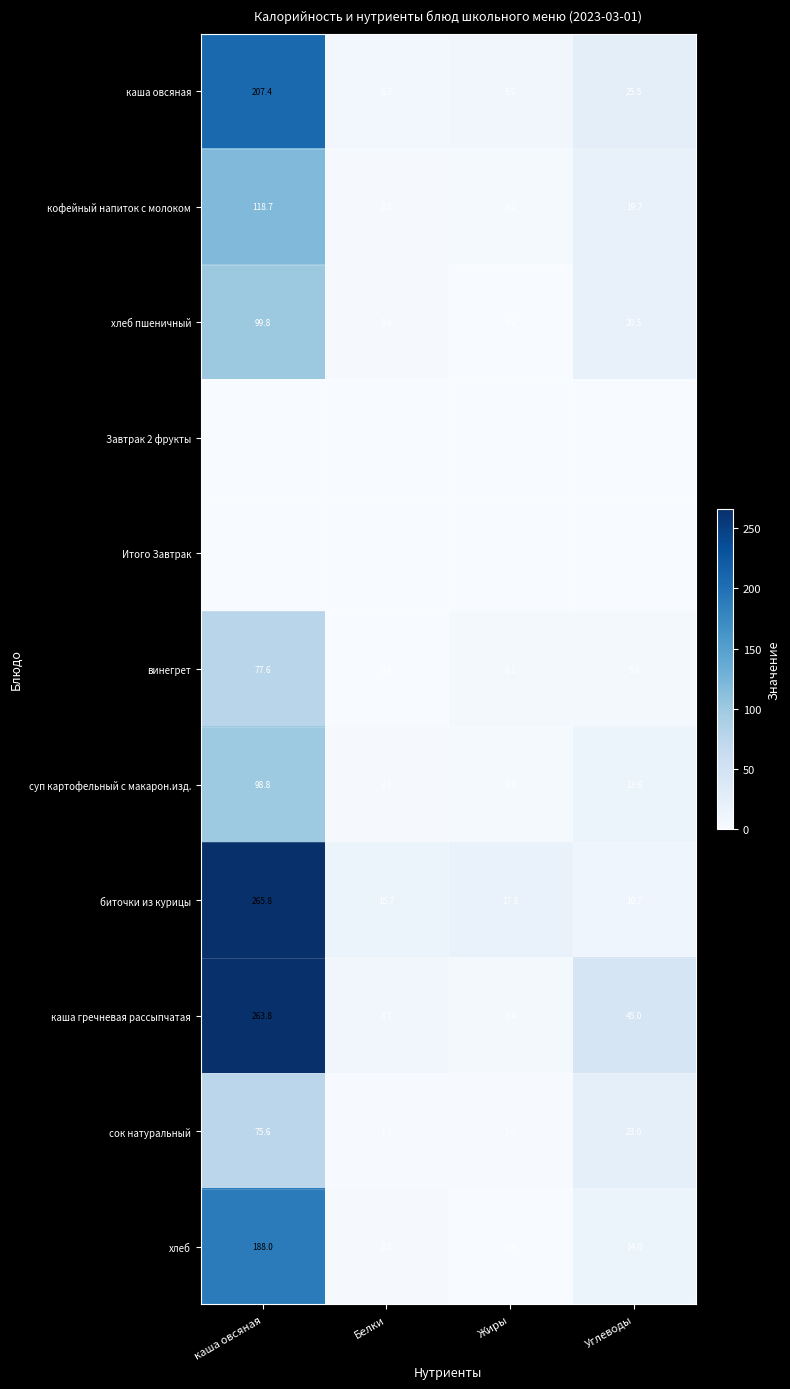

What is the total value across all series at Жиры?

49.1